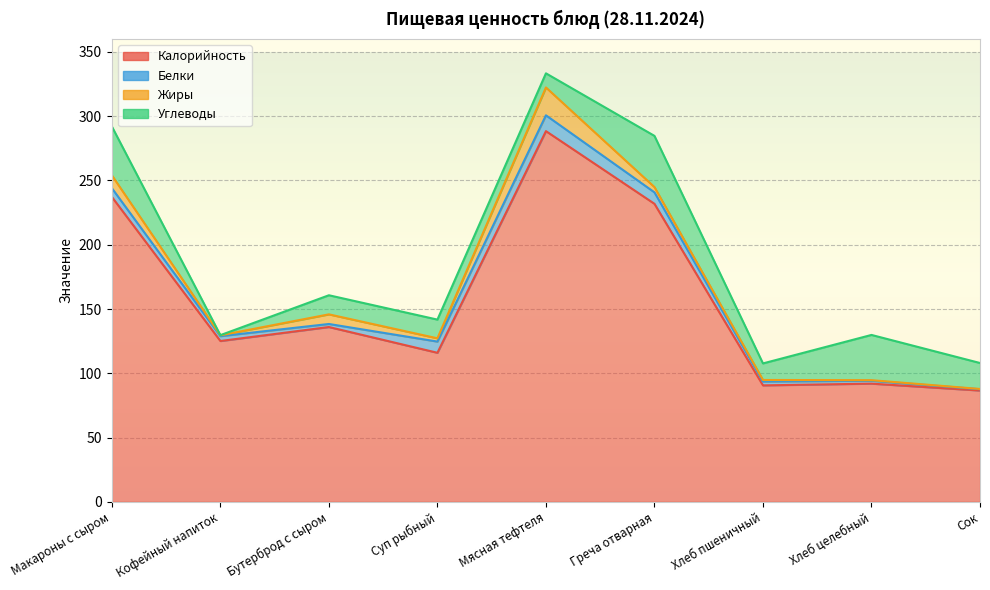

What is the highest value of the Калорийность series?

288.4